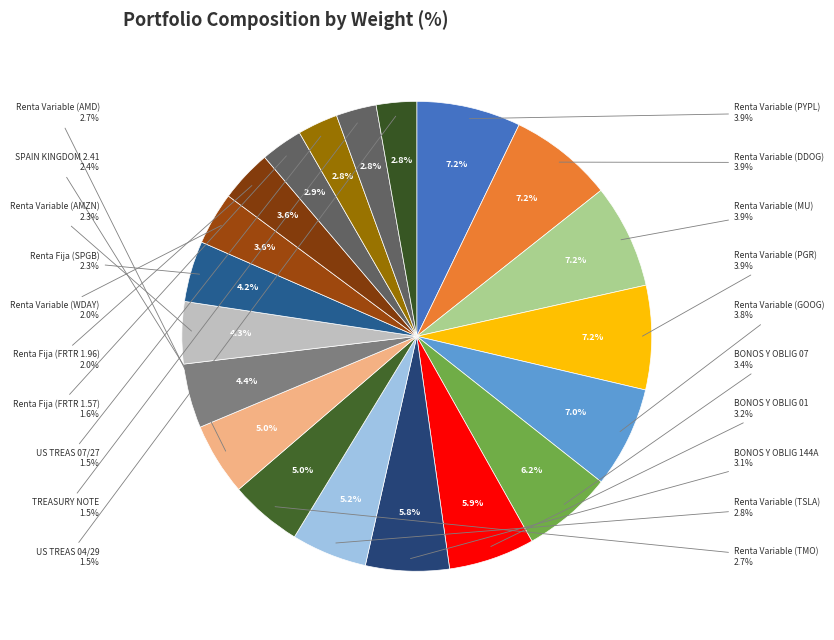

How much of the chart is everything except BONOS Y OBLIG 144A?

94.2%